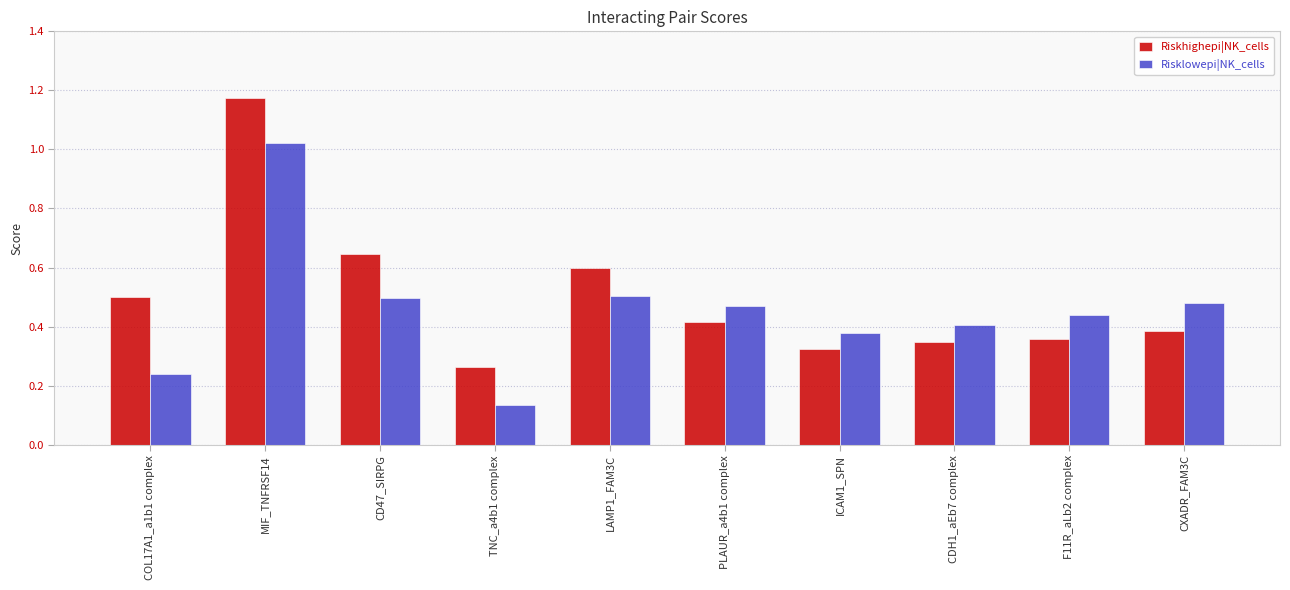

Which category has the lowest value in the Riskhighepi|NK_cells series?

TNC_a4b1 complex